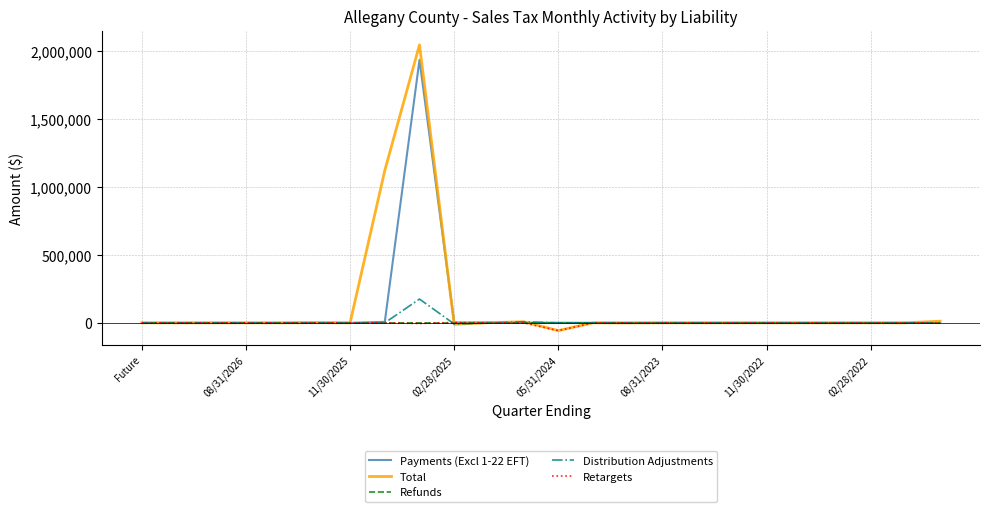

What is the minimum value for Total?

-57080.1